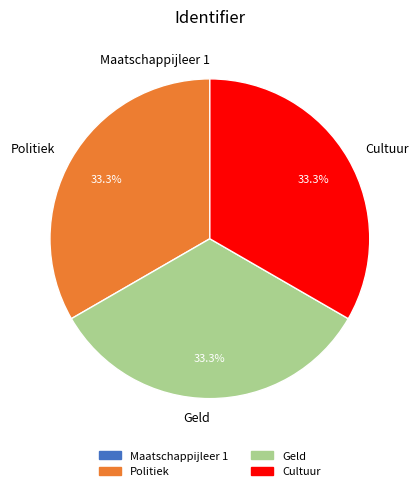

To the nearest percent, what is the average slice percentage?

25%